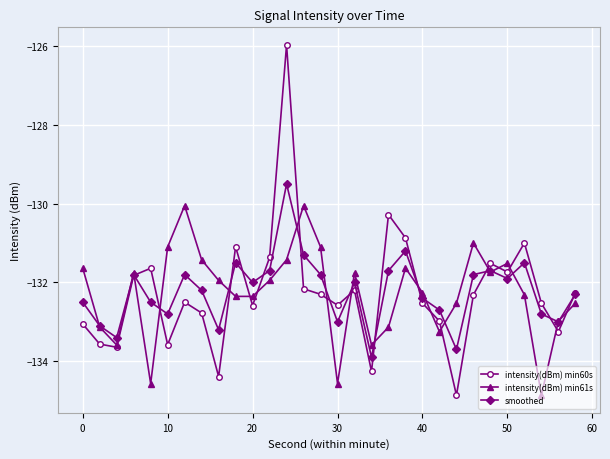

In smoothed, how many points are lower than both neighbors (excluding endpoints)?

9